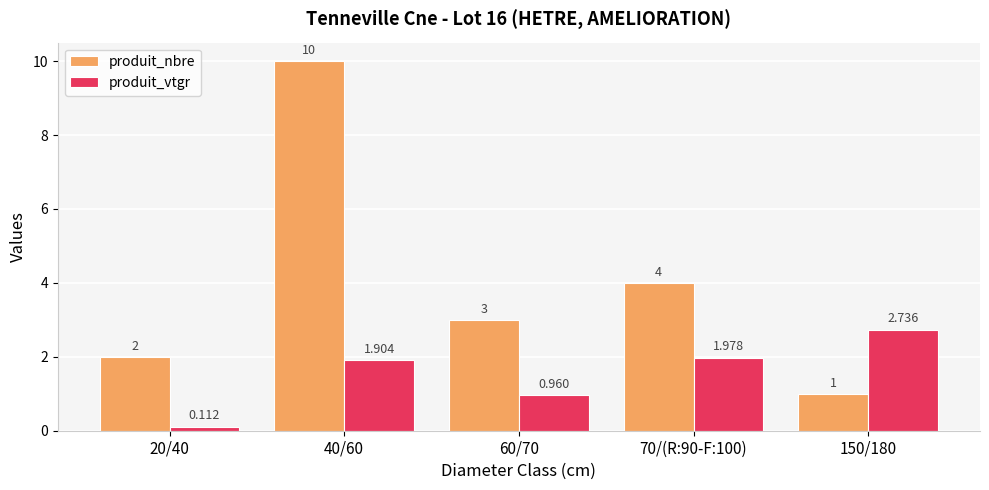

What are all the series names shown in the legend?

produit_nbre, produit_vtgr